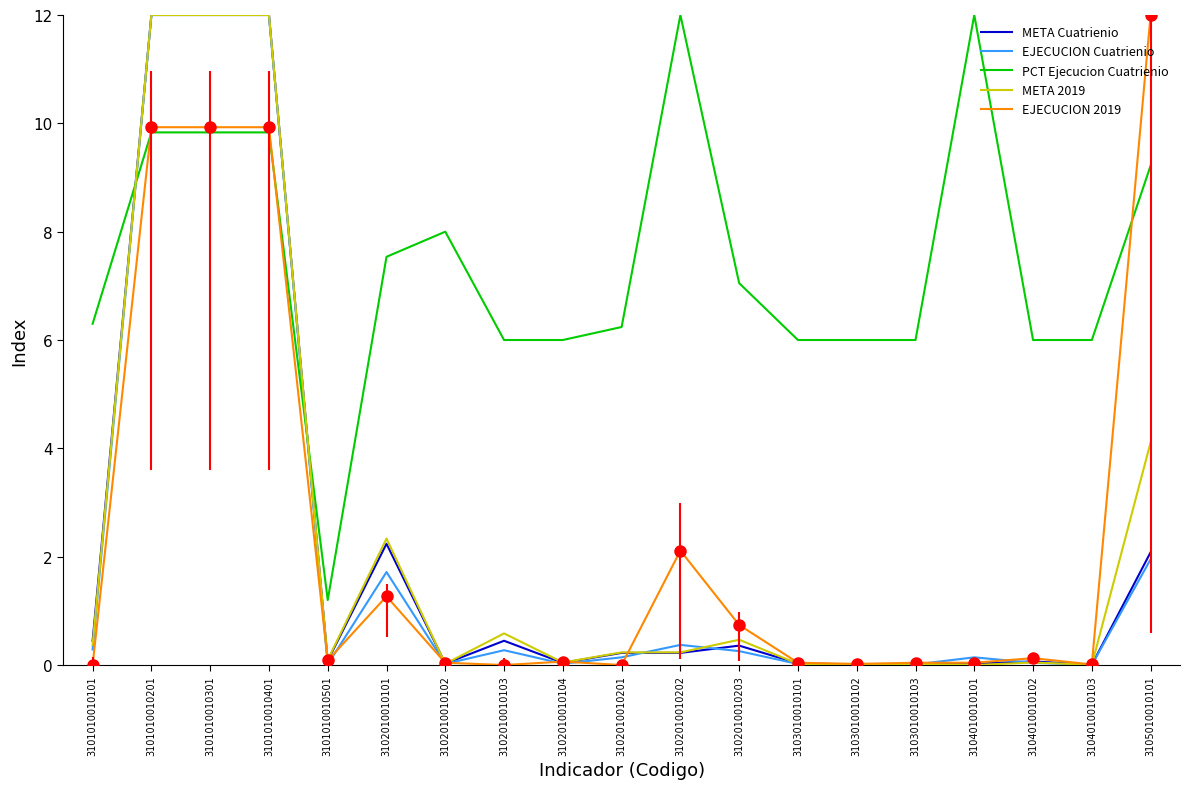

What is the difference between the second highest and minimum values in the PCT Ejecucion Cuatrienio series?

10.8